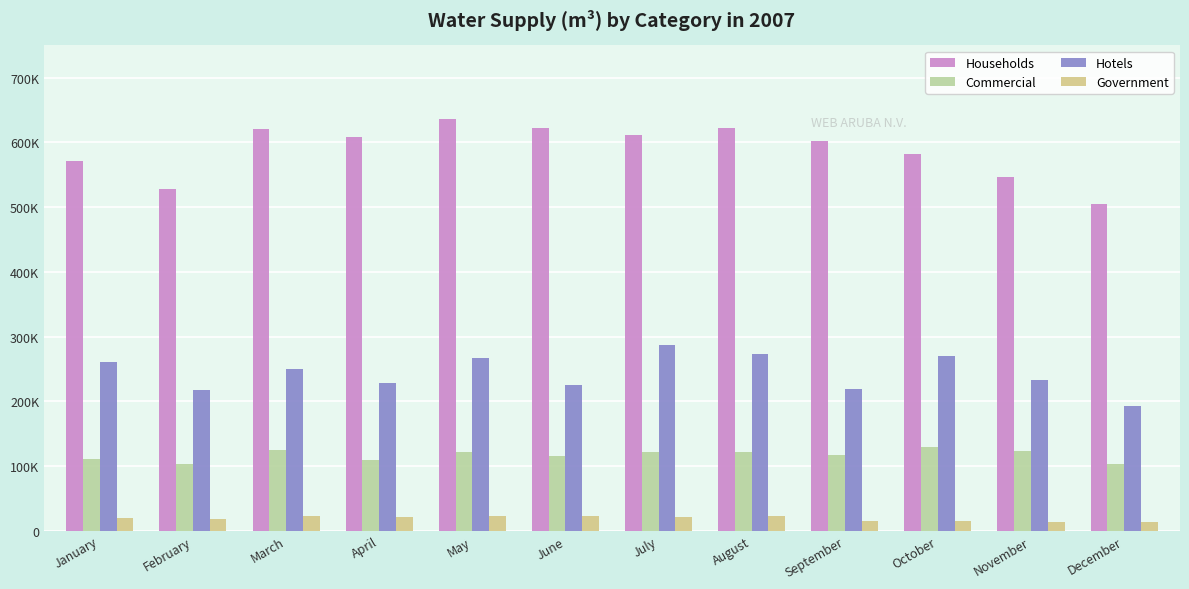

True or false: Government has a value of 21058 at April.

True